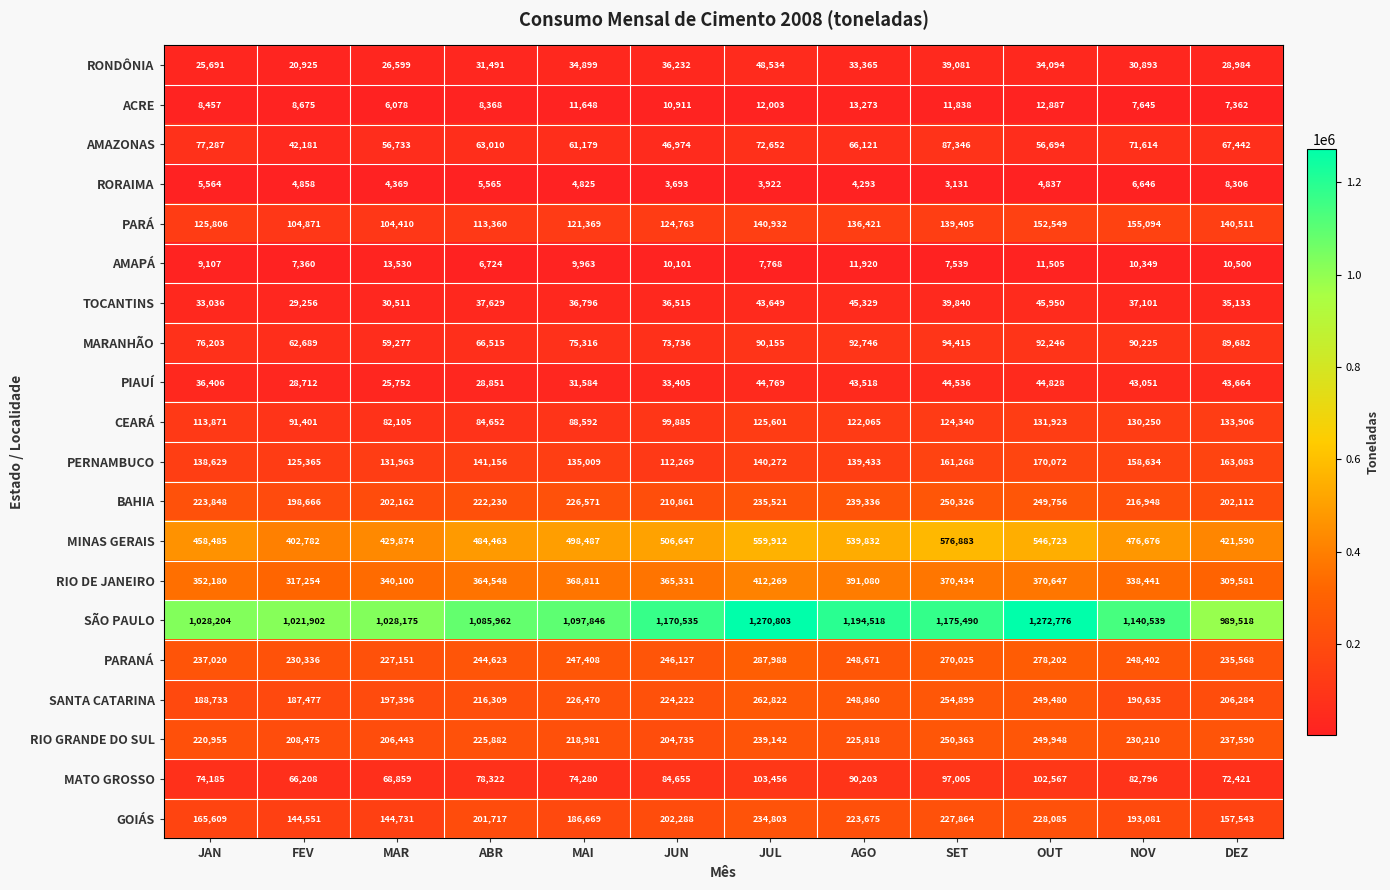

At how many categories does at least one series exceed 570746?

12